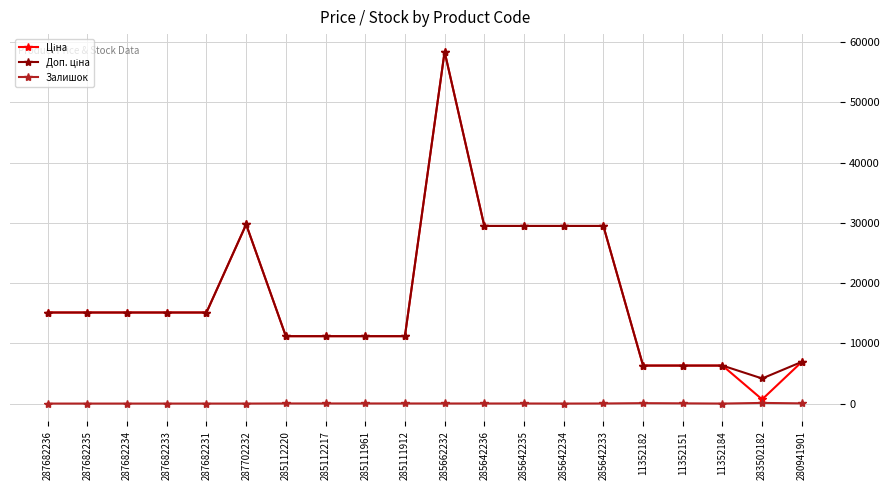

What is the maximum value shown in the chart?

58426.5